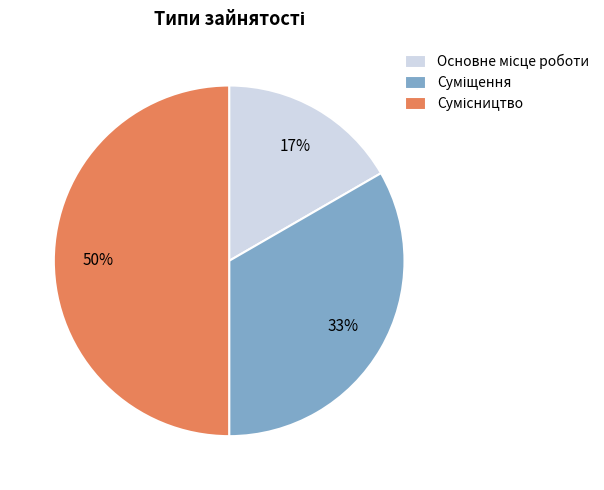

To the nearest percent, what is the difference between the largest and smallest slice percentages?

33%